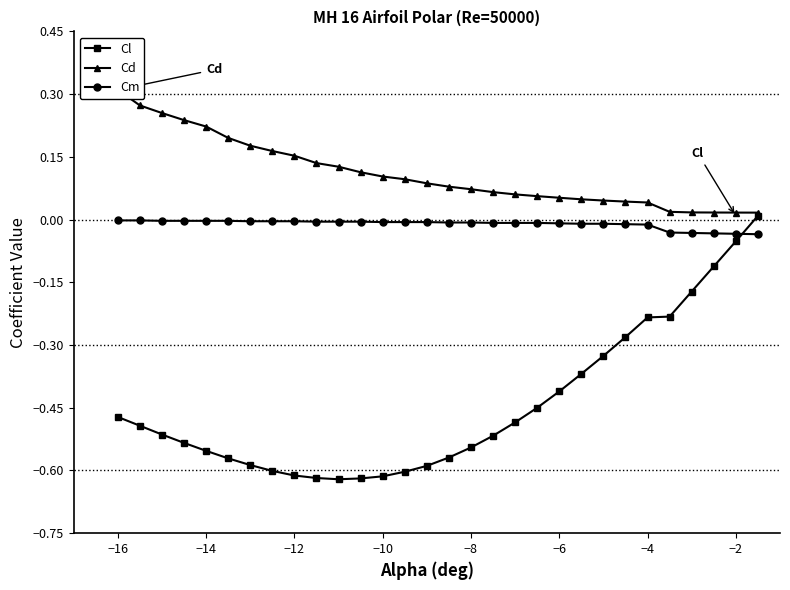

What are all the series names shown in the legend?

Cl, Cd, Cm